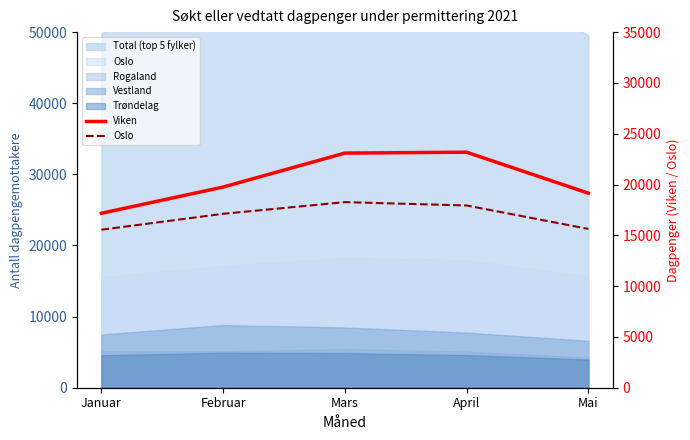

Reading right to left, transcribe all the data shown in this chart.

Viken: Mai=19147	April=23180	Mars=23093	Februar=19750	Januar=17169
Oslo: Mai=15630	April=17936	Mars=18267	Februar=17117	Januar=15552